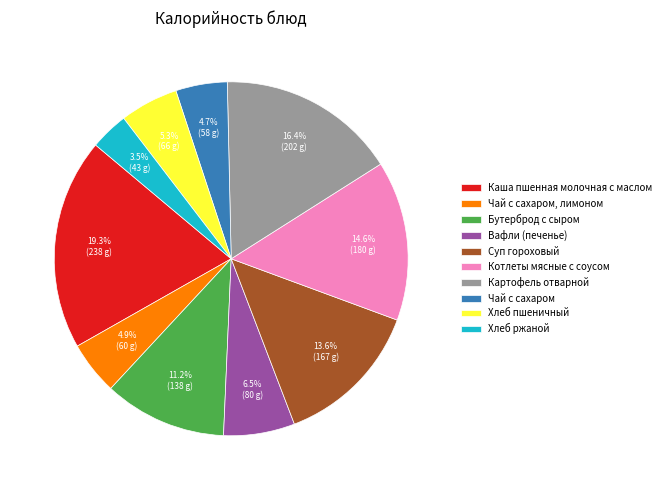

Which category has the smallest portion of the pie?

Хлеб ржаной